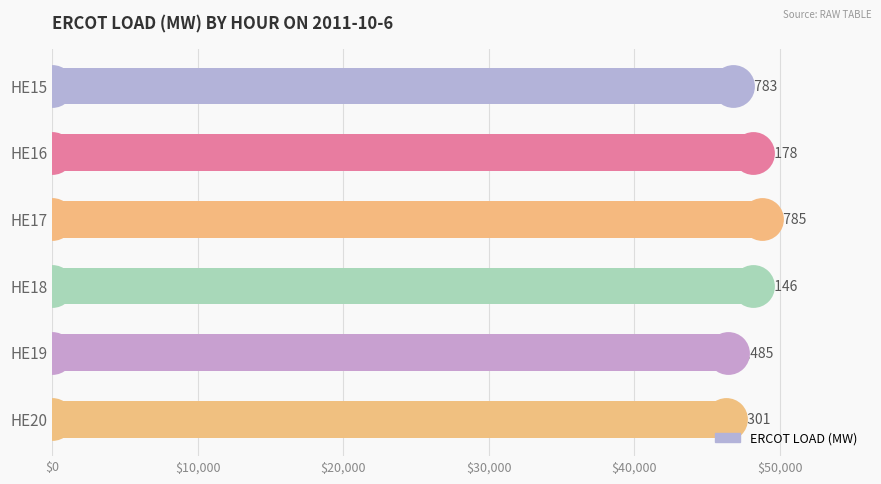

Which has a higher value, HE17 or HE15?

HE17